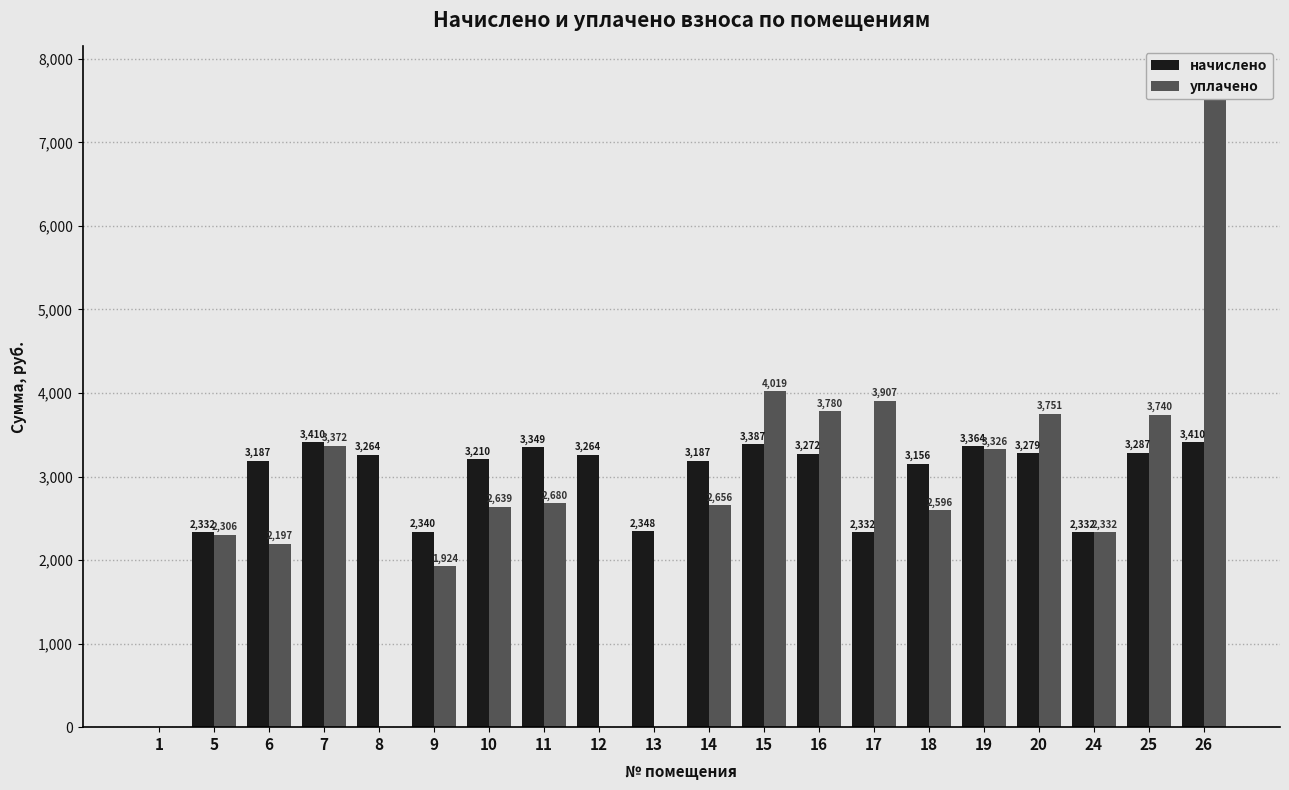

How many bars are there in total?

40